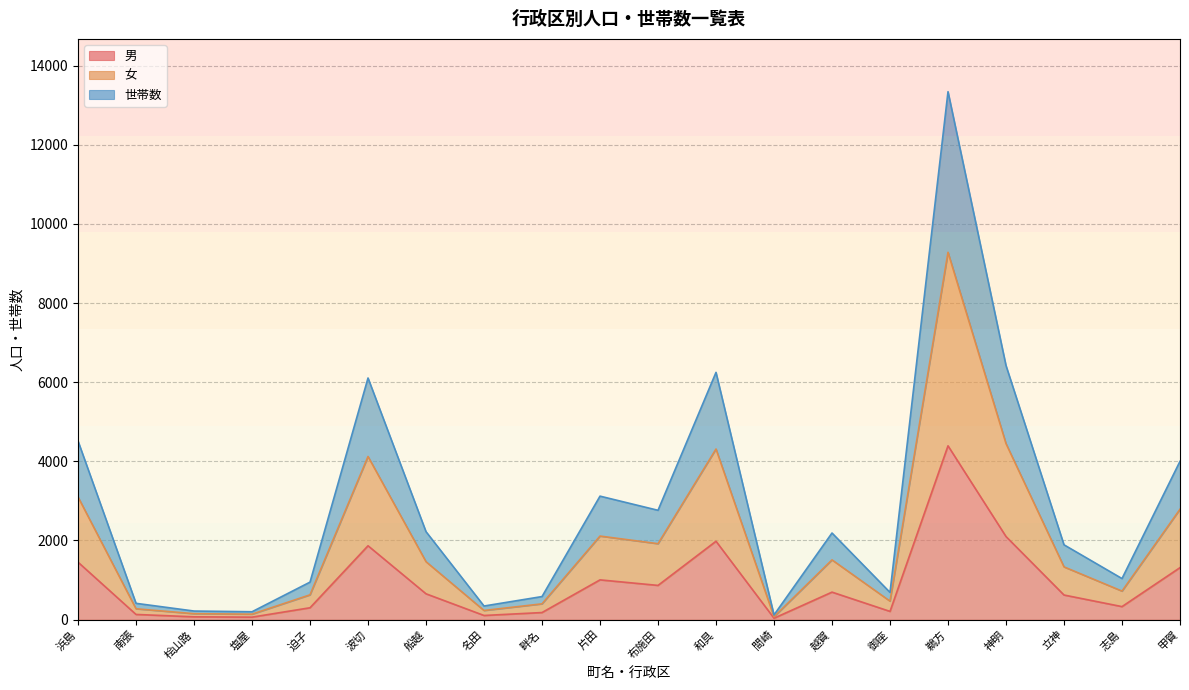

Which series has the largest total across all categories?

女